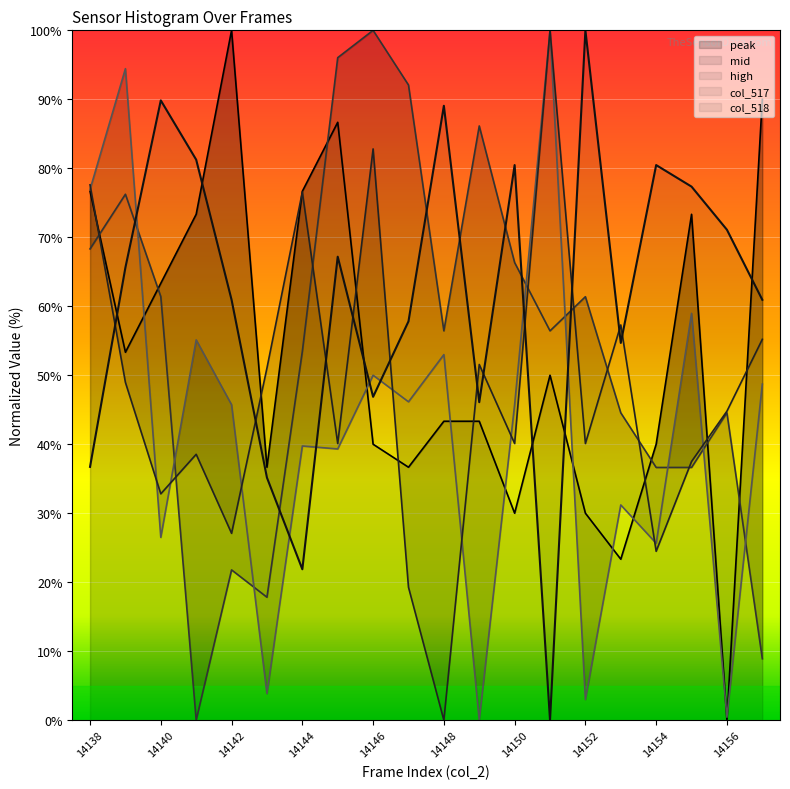

Which series has the largest total across all categories?

col_518